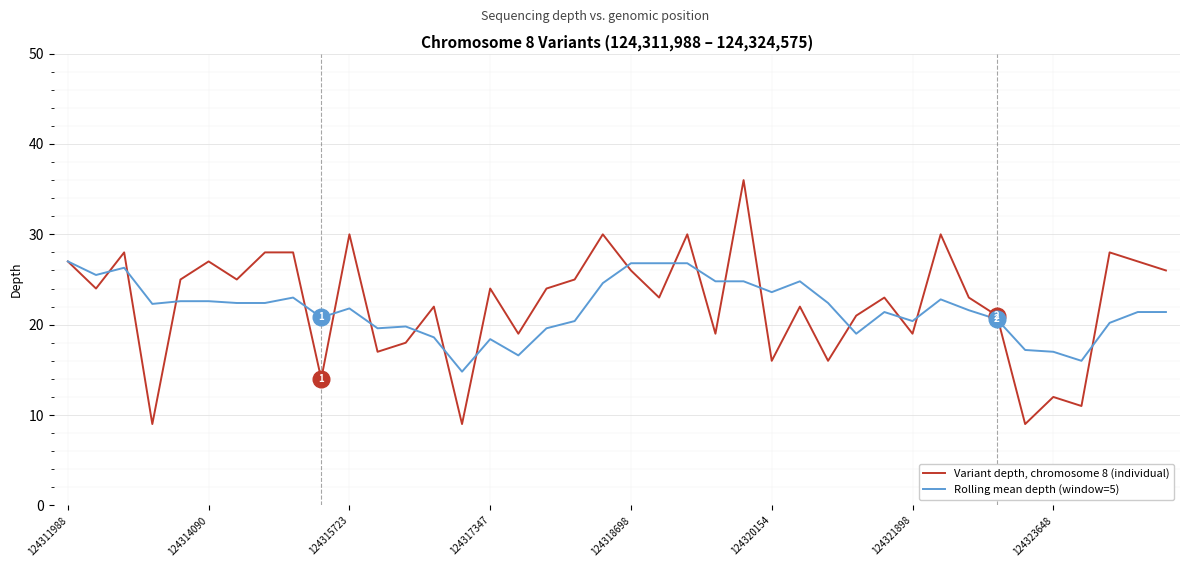

How many distinct data groups are displayed?

2